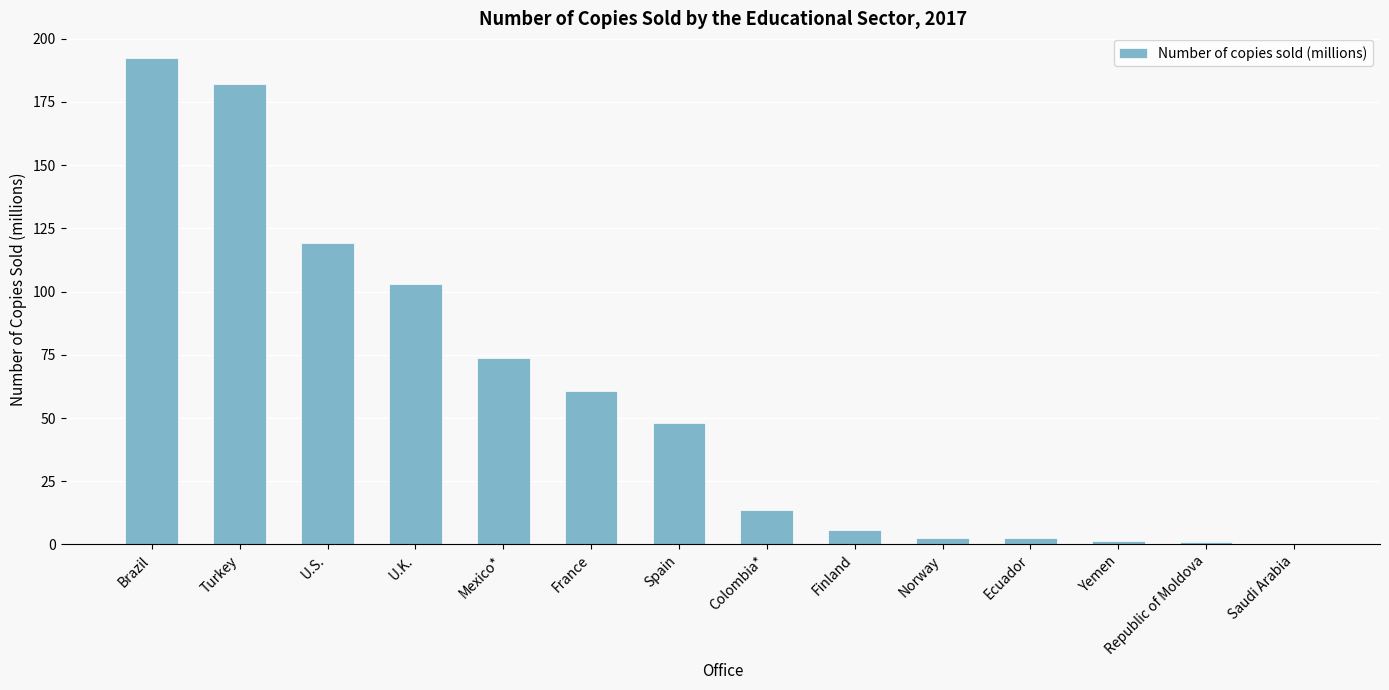

At which label does the data first exceed 48?

Brazil